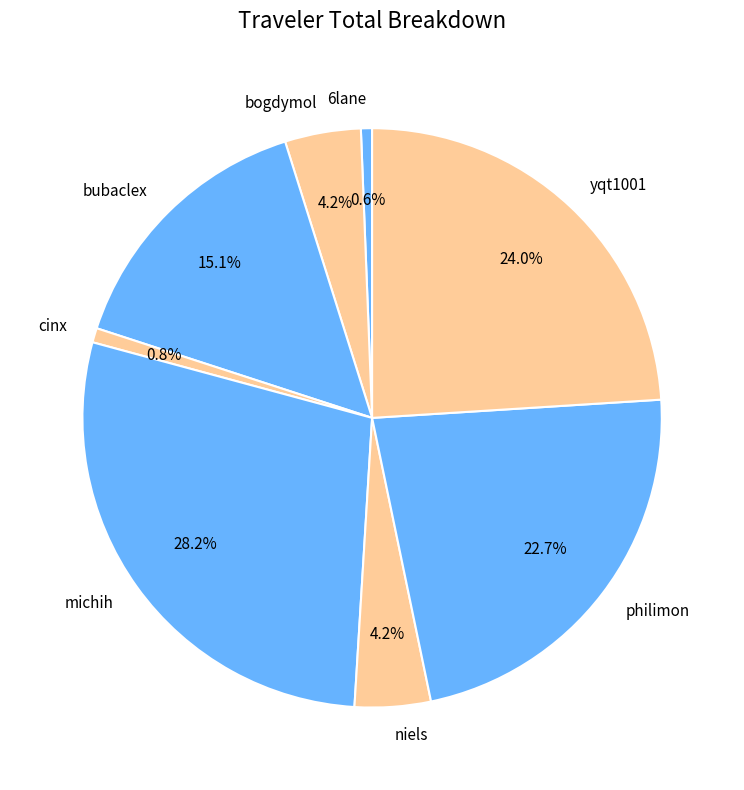

Approximately how many times larger is the value at philimon compared to michih?

0.8